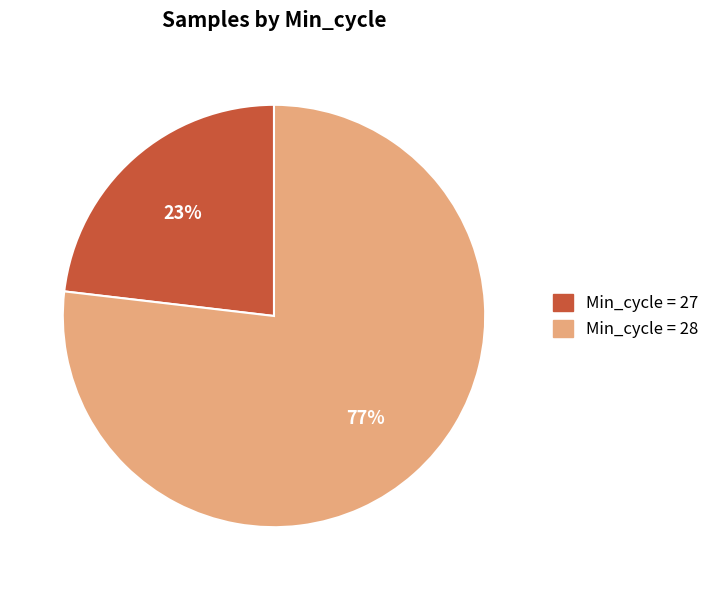

Does any single category account for the majority?

Yes